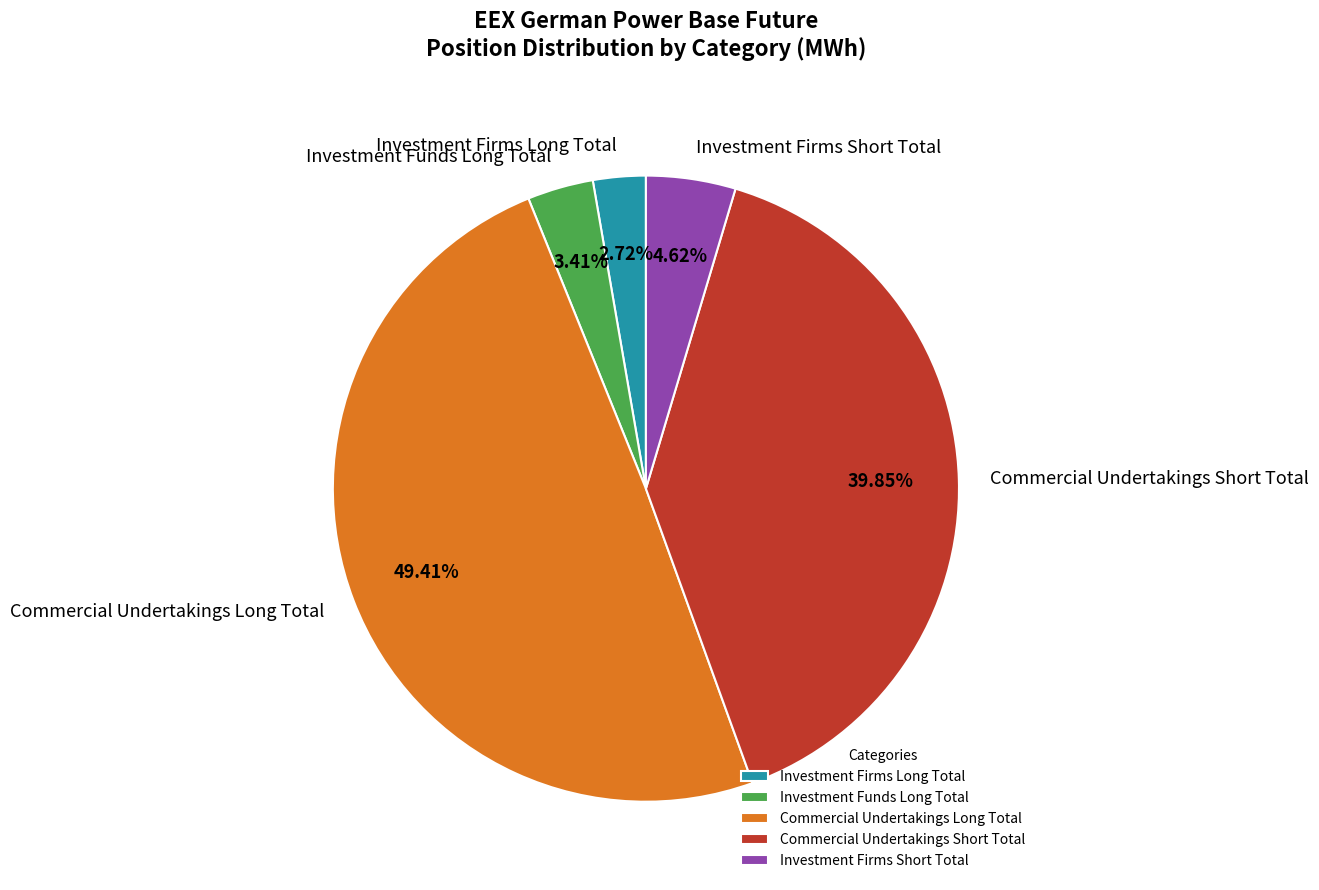

True or false: Investment Firms Short Total accounts for 5% of the total.

True